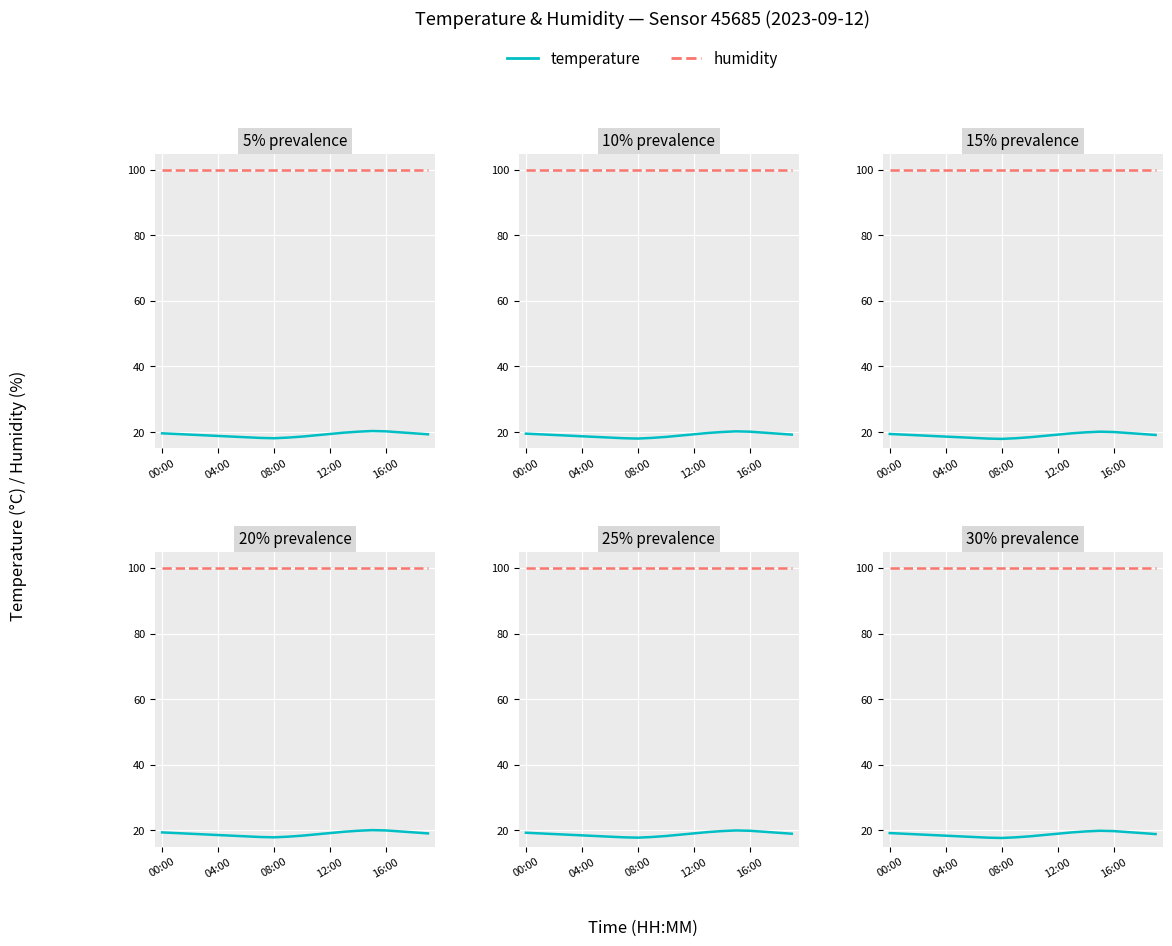

Where is humidity nearest to the value 99?

00:00